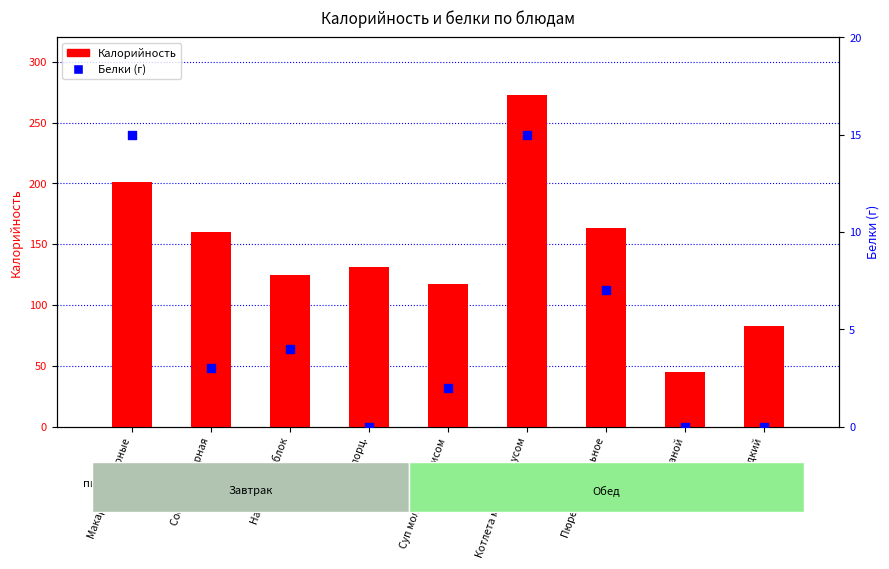

Which series reaches the minimum Y coordinate?

Белки